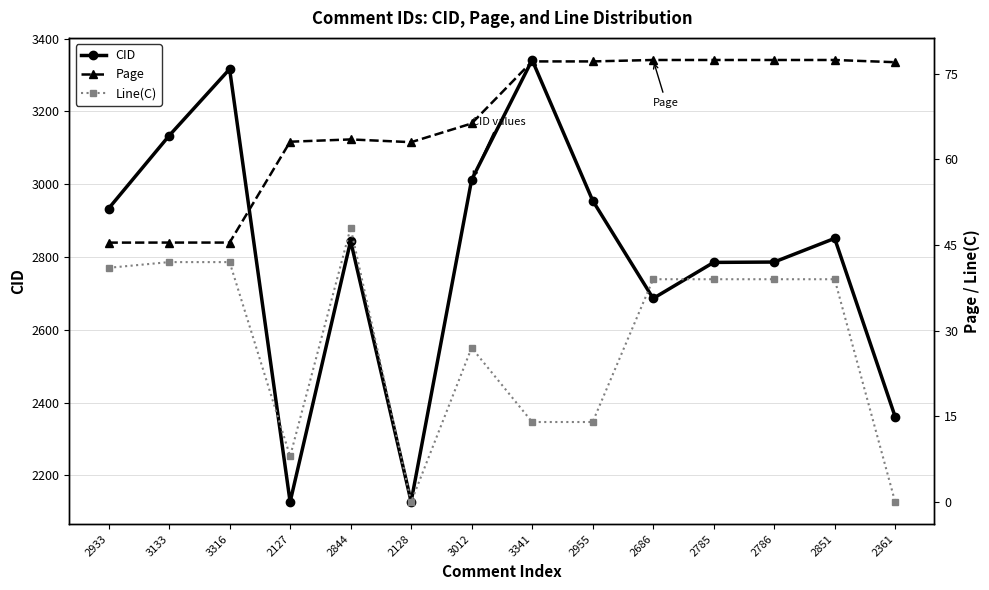

True or false: Page and Line(C) cross at least once.

False